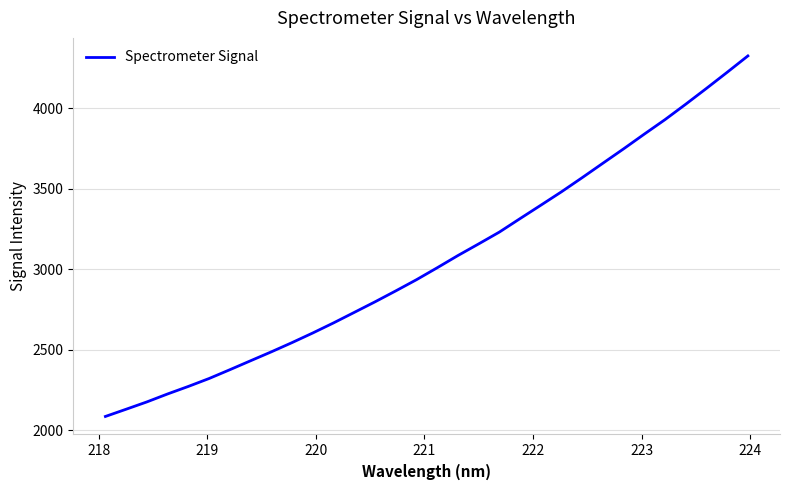

What is the smallest value displayed?

2086.7